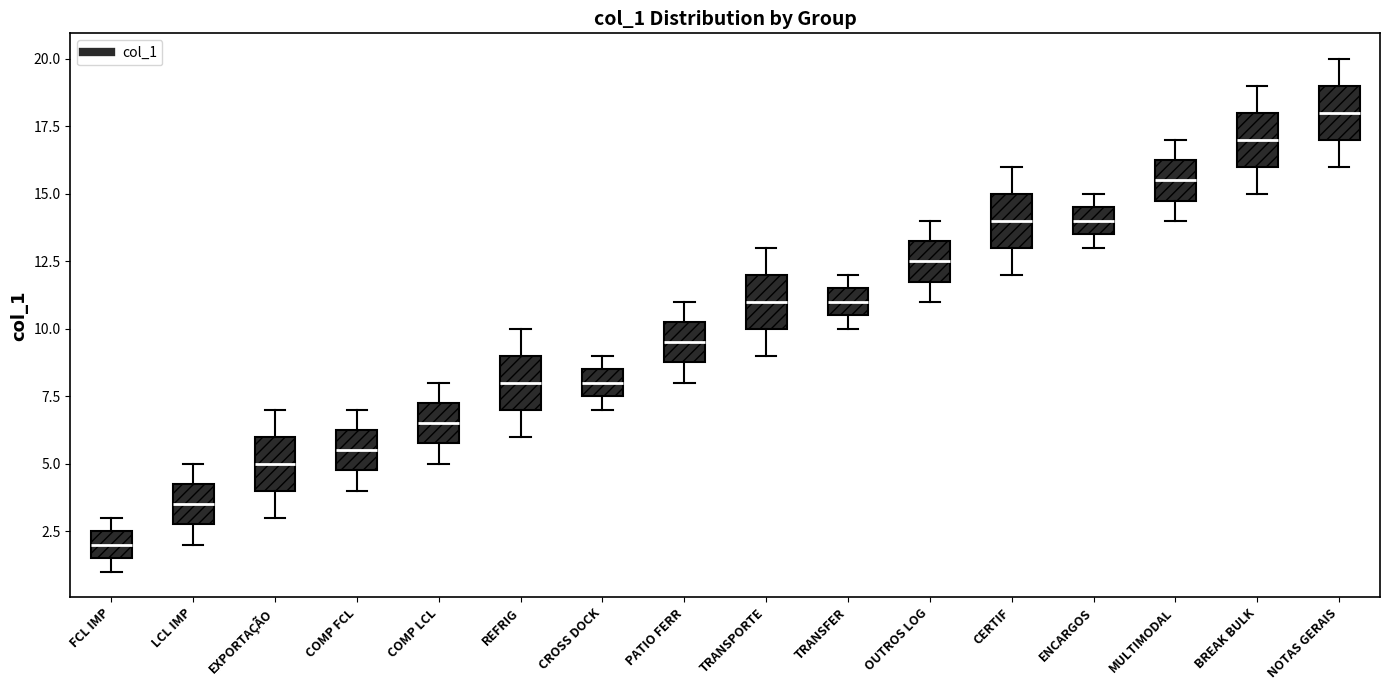

Reading left to right, transcribe this box plot: for each box, give where its median line is, the range the box spans, and where its two whiskers end, as read against the y-axis. The values are not printed on the chart, so give them approximately, as read against the axis.

FCL IMP: median 2.0, box 1.5 to 2.5, whiskers 1.0 to 3.0
LCL IMP: median 3.5, box 3.0 to 4.5, whiskers 2.0 to 5.0
EXPORTAÇÃO: median 5.0, box 4.0 to 6.0, whiskers 3.0 to 7.0
COMP FCL: median 5.5, box 5.0 to 6.5, whiskers 4.0 to 7.0
COMP LCL: median 6.5, box 6.0 to 7.5, whiskers 5.0 to 8.0
REFRIG: median 8.0, box 7.0 to 9.0, whiskers 6.0 to 10.0
CROSS DOCK: median 8.0, box 7.5 to 8.5, whiskers 7.0 to 9.0
PATIO FERR: median 9.5, box 9.0 to 10.5, whiskers 8.0 to 11.0
TRANSPORTE: median 11.0, box 10.0 to 12.0, whiskers 9.0 to 13.0
TRANSFER: median 11.0, box 10.5 to 11.5, whiskers 10.0 to 12.0
OUTROS LOG: median 12.5, box 12.0 to 13.5, whiskers 11.0 to 14.0
CERTIF: median 14.0, box 13.0 to 15.0, whiskers 12.0 to 16.0
ENCARGOS: median 14.0, box 13.5 to 14.5, whiskers 13.0 to 15.0
MULTIMODAL: median 15.5, box 15.0 to 16.5, whiskers 14.0 to 17.0
BREAK BULK: median 17.0, box 16.0 to 18.0, whiskers 15.0 to 19.0
NOTAS GERAIS: median 18.0, box 17.0 to 19.0, whiskers 16.0 to 20.0